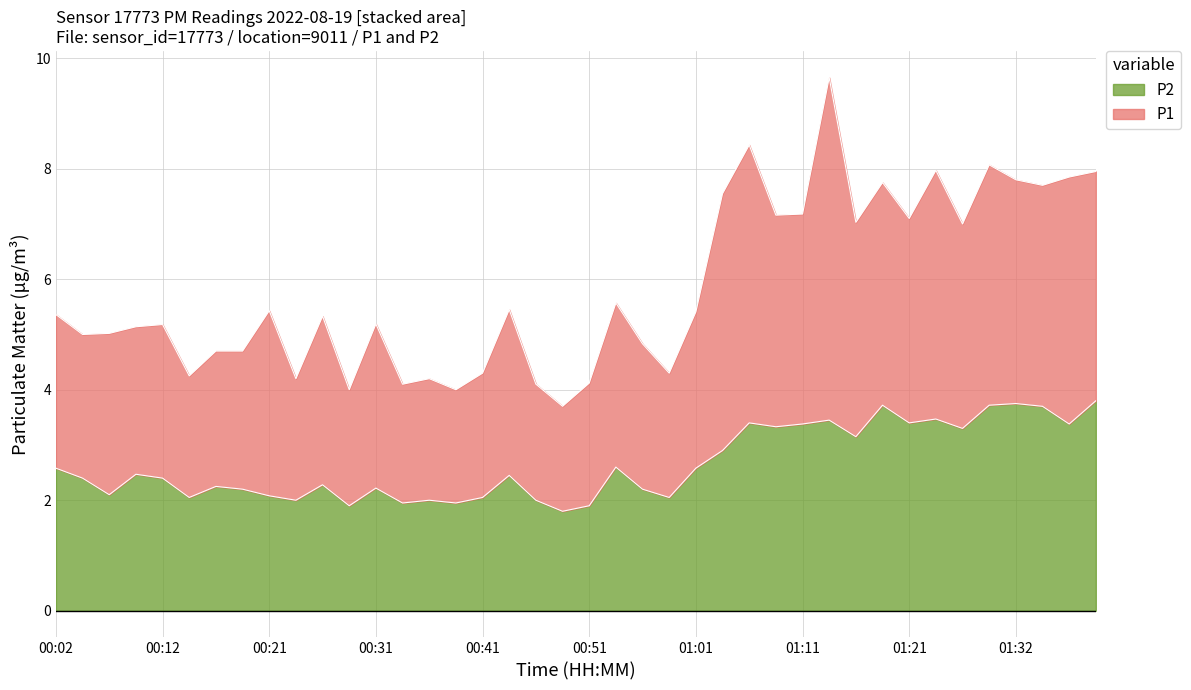

Reading left to right, what are all the values shown in this chart?

2.6	2.4	2.1	2.5	2.4	2.0	2.2	2.2	2.1	2.0	2.3	1.9	2.2	1.9	2.0	1.9	2.0	2.5	2.0	1.8	1.9	2.6	2.2	2.0	2.6	2.9	3.4	3.3	3.4	3.5	3.1	3.7	3.4	3.5	3.3	3.7	3.8	3.7	3.4	3.8